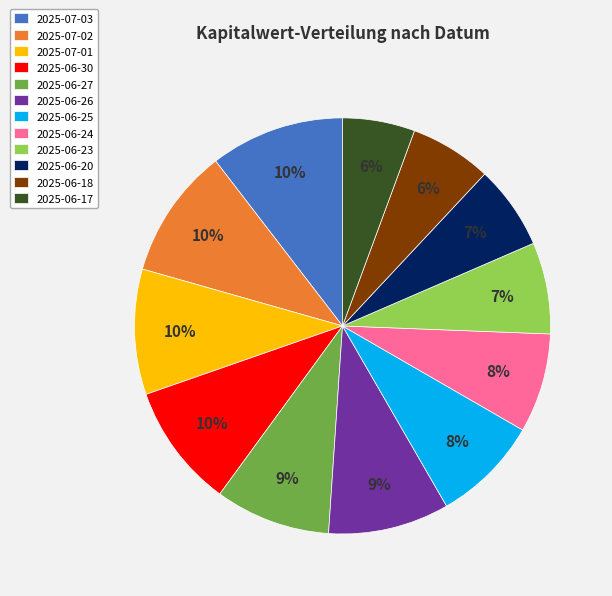

What percentage is the 2025-07-02 slice, to the nearest percent?

10%